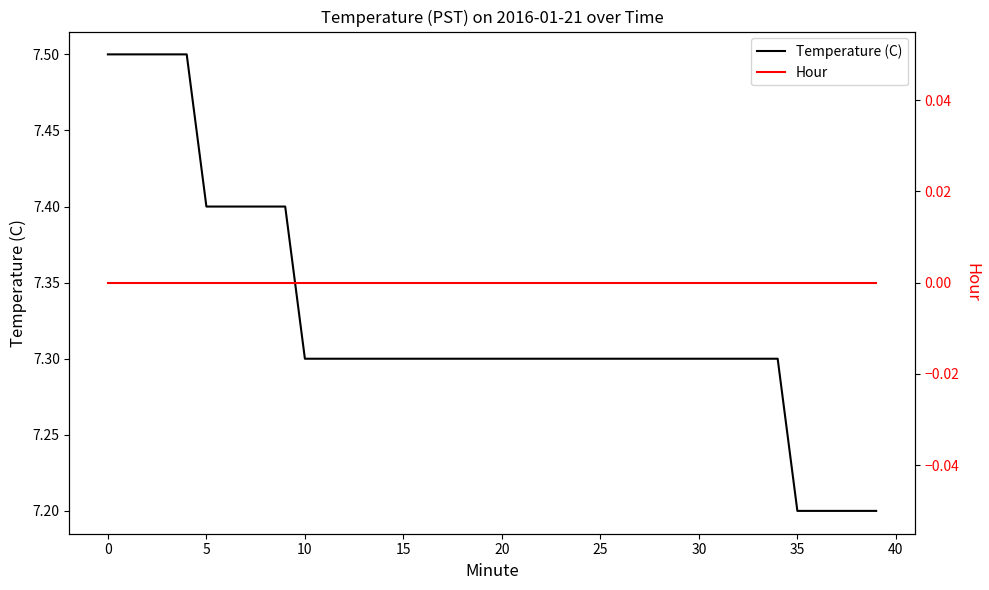

True or false: Temperature (C) has a value of 2.6 at 18.

False